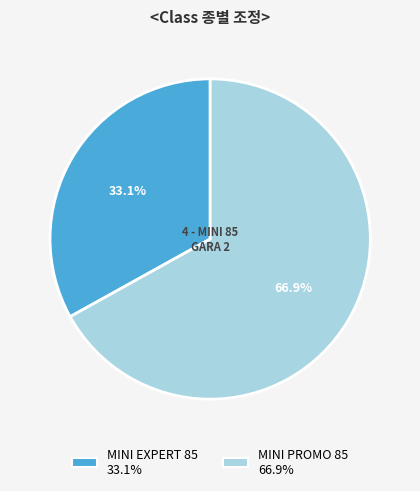

Rank the categories by value from lowest to highest.

MINI EXPERT 85, MINI PROMO 85